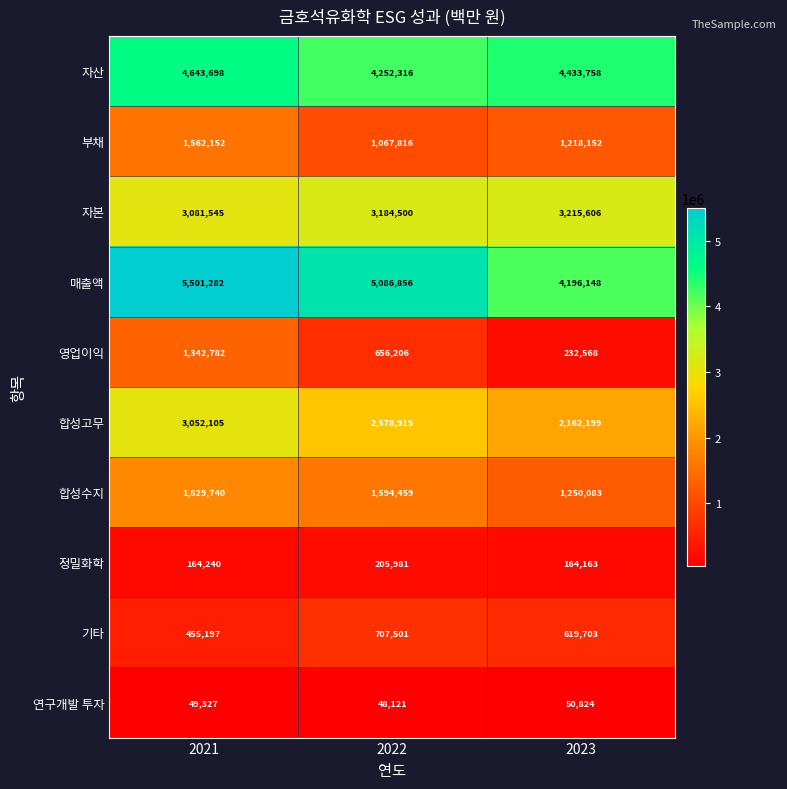

What is the difference between the highest and lowest values at 2022?

5038735